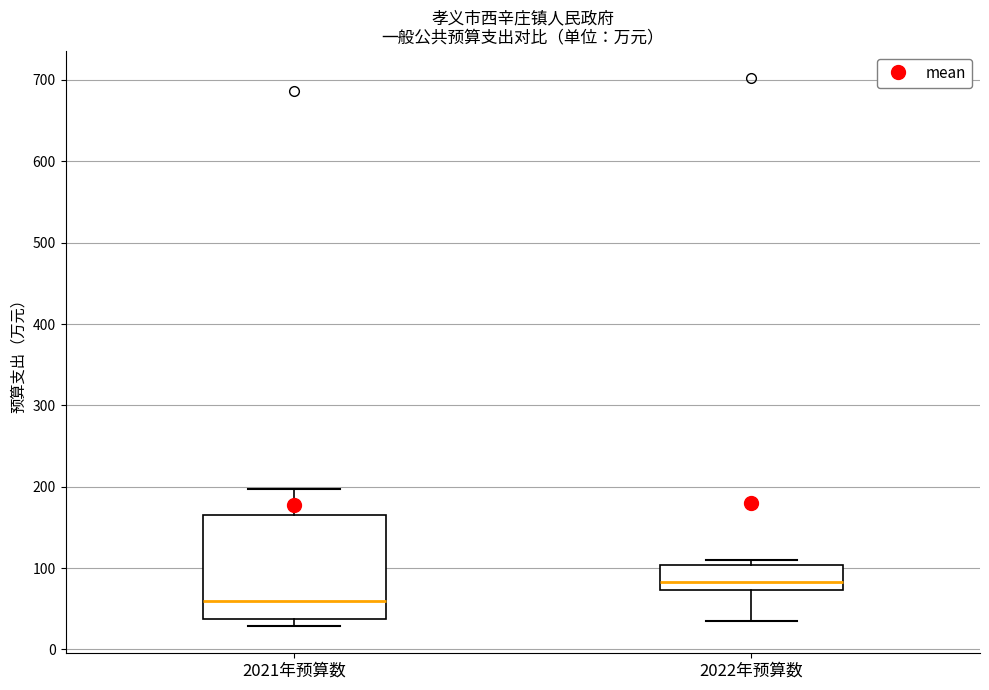

Reading left to right, read every box against the y-axis: the position of its median line, the range the box covers, and the ends of its whiskers. The values are not printed on the chart, so give them approximately, as read against the axis.

2021年预算数: median 60, box 40 to 170, whiskers 30 to 200
2022年预算数: median 80, box 70 to 100, whiskers 30 to 110